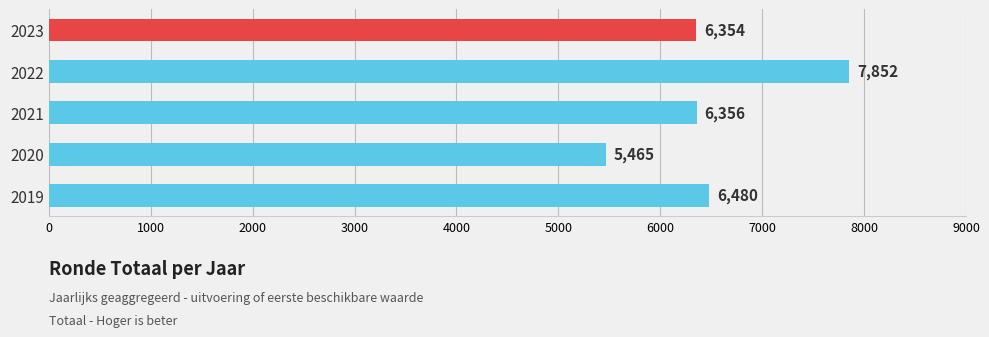

What is the value of the 2nd bar from the top?

7852